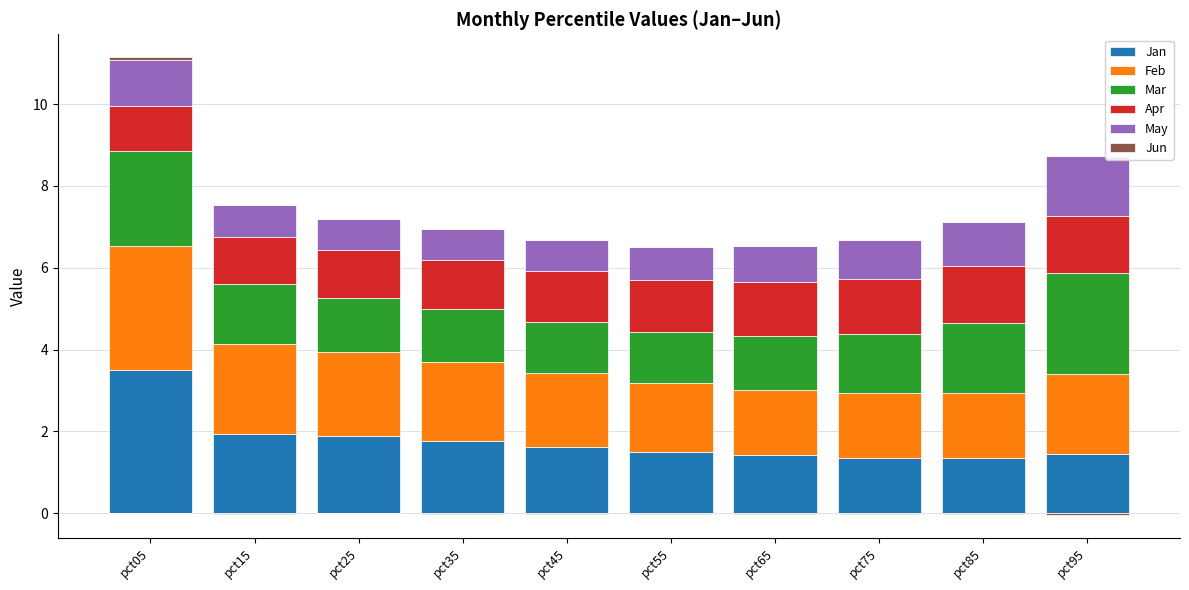

How many bars are there in total?

60